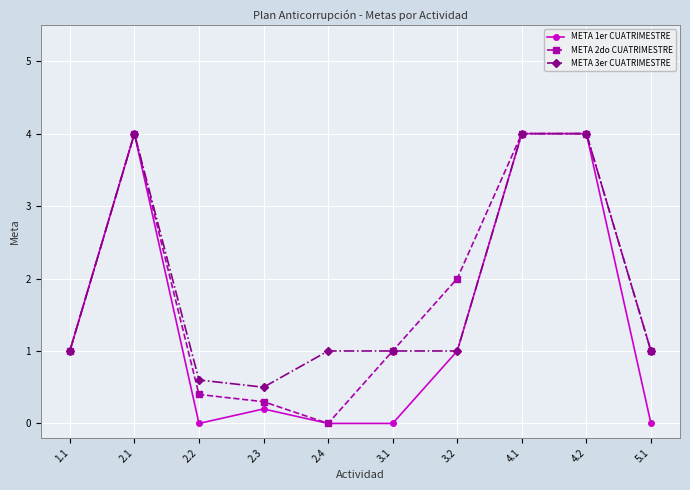

How many distinct data groups are displayed?

3